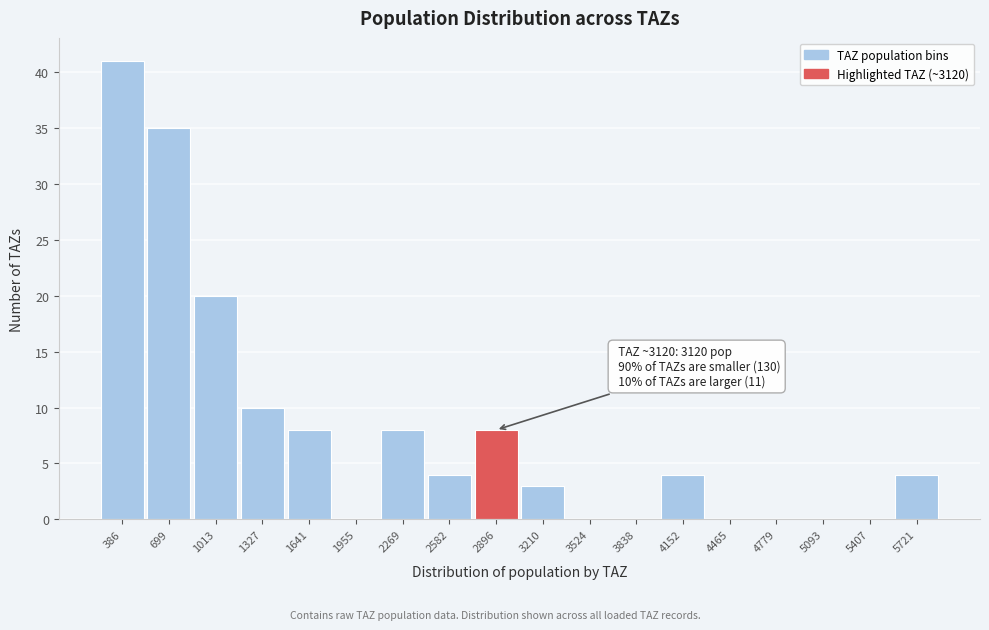

Reading left to right, list all the values displayed in this chart.

386=41	699=35	1013=20	1327=10	1641=8	1955=0	2269=8	2582=4	2896=8	3210=3	3524=0	3838=0	4152=4	4465=0	4779=0	5093=0	5407=0	5721=4